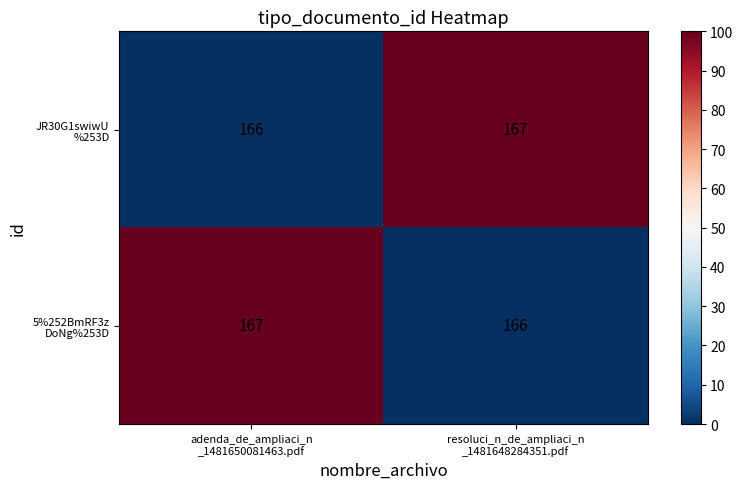

What is the greatest value displayed?

167